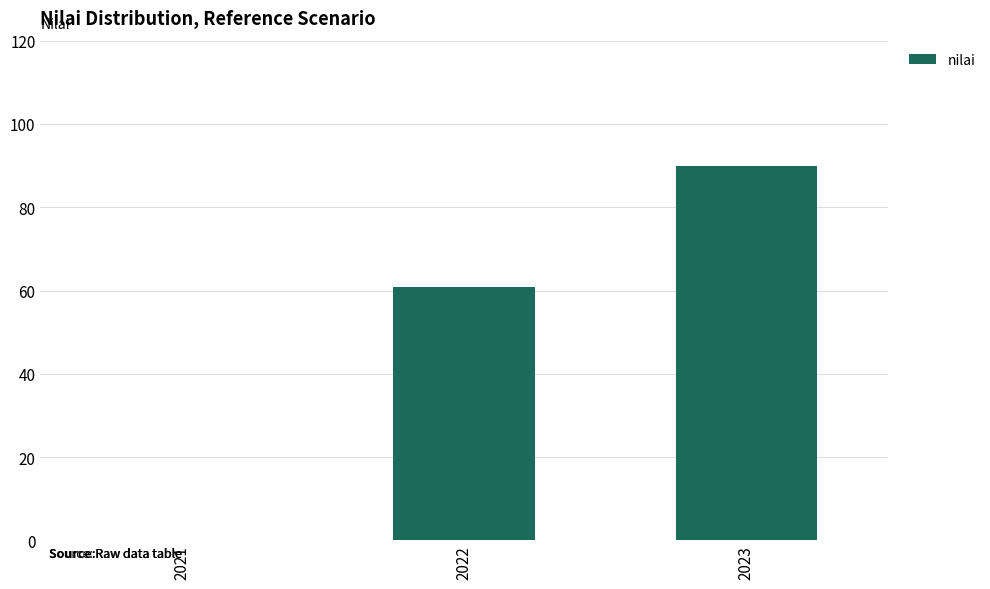

What is the greatest value displayed?

89.9